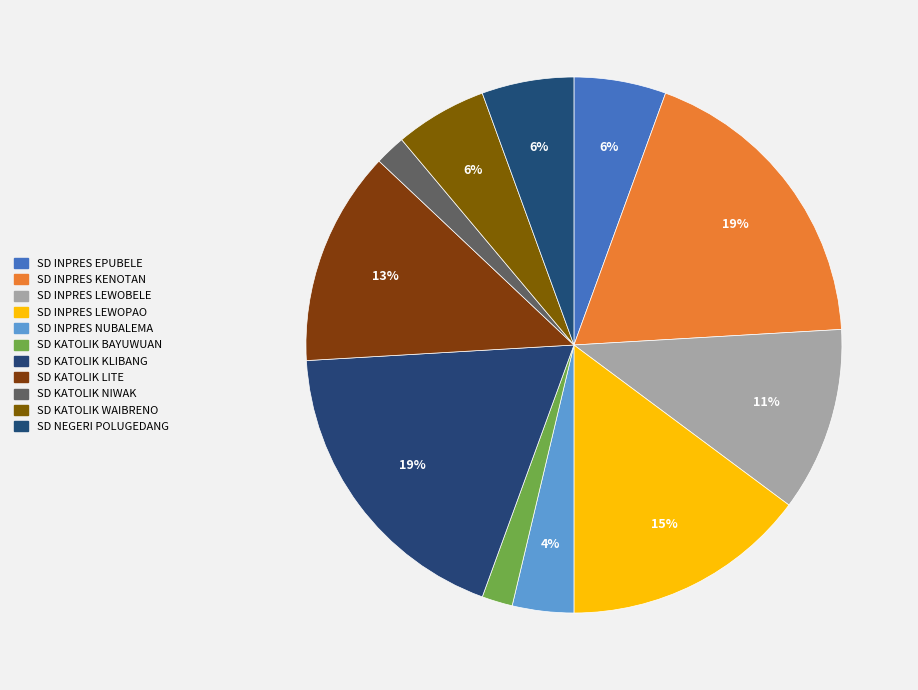

Rank the categories by value from highest to lowest.

SD INPRES KENOTAN, SD KATOLIK KLIBANG, SD INPRES LEWOPAO, SD KATOLIK LITE, SD INPRES LEWOBELE, SD INPRES EPUBELE, SD KATOLIK WAIBRENO, SD NEGERI POLUGEDANG, SD INPRES NUBALEMA, SD KATOLIK BAYUWUAN, SD KATOLIK NIWAK